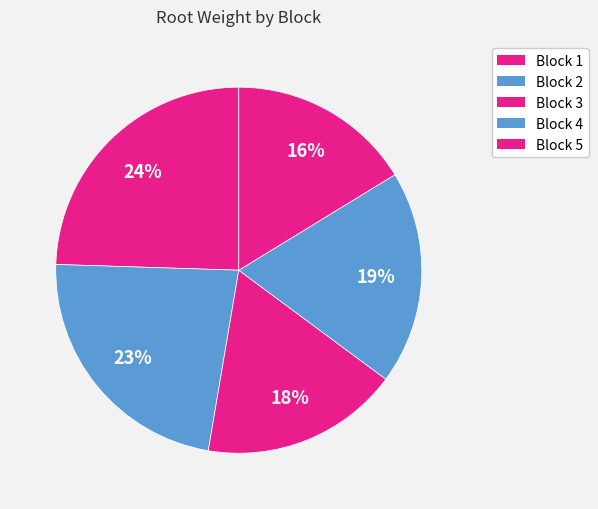

How many segments does this pie chart have?

5